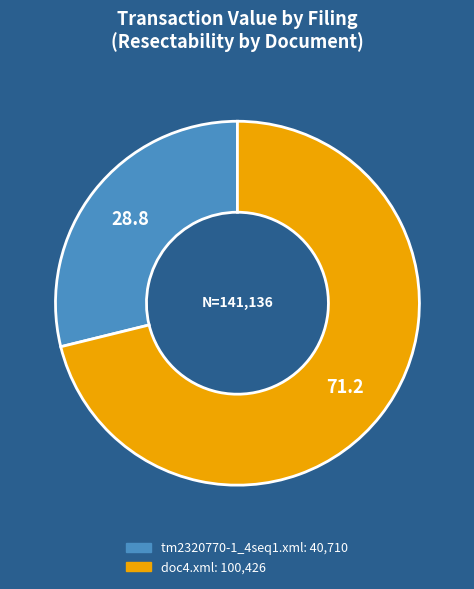

How many slices are in this pie chart?

2